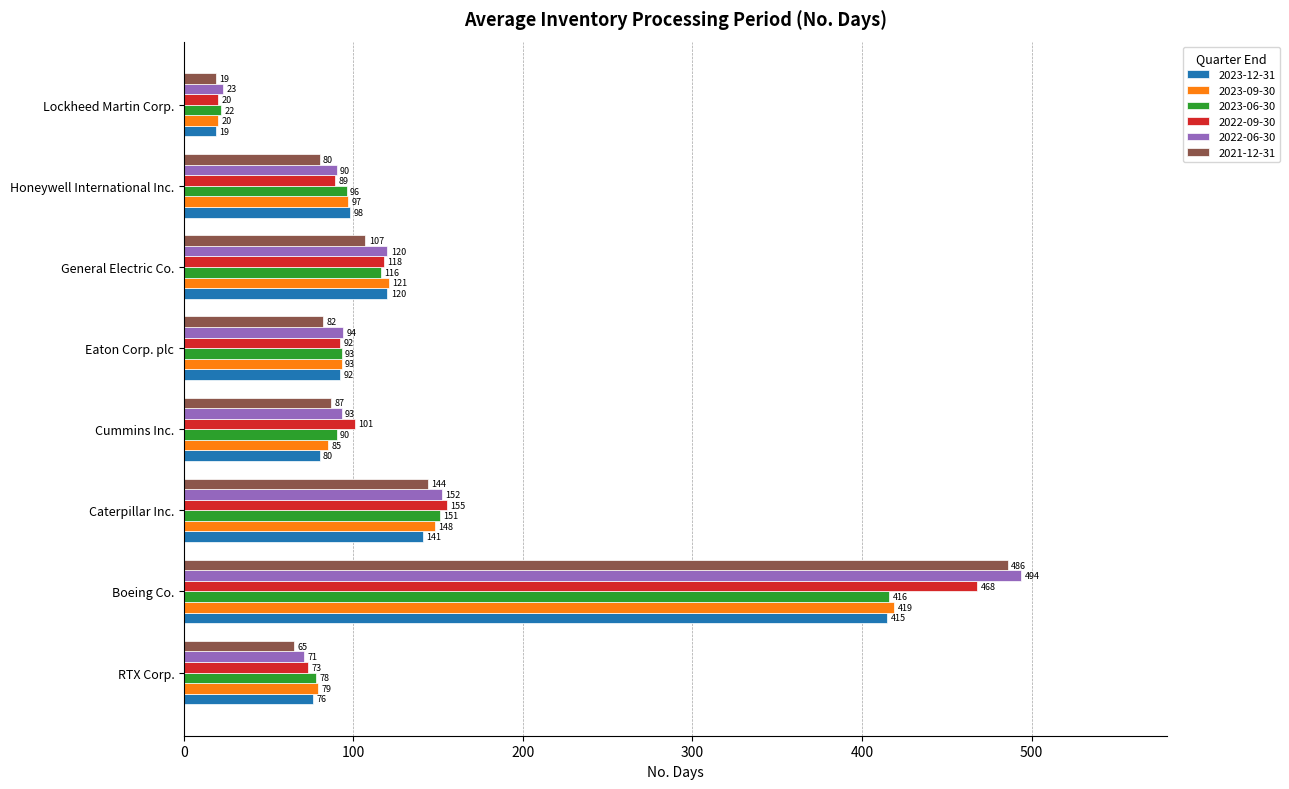

Count the number of data series in this chart.

6